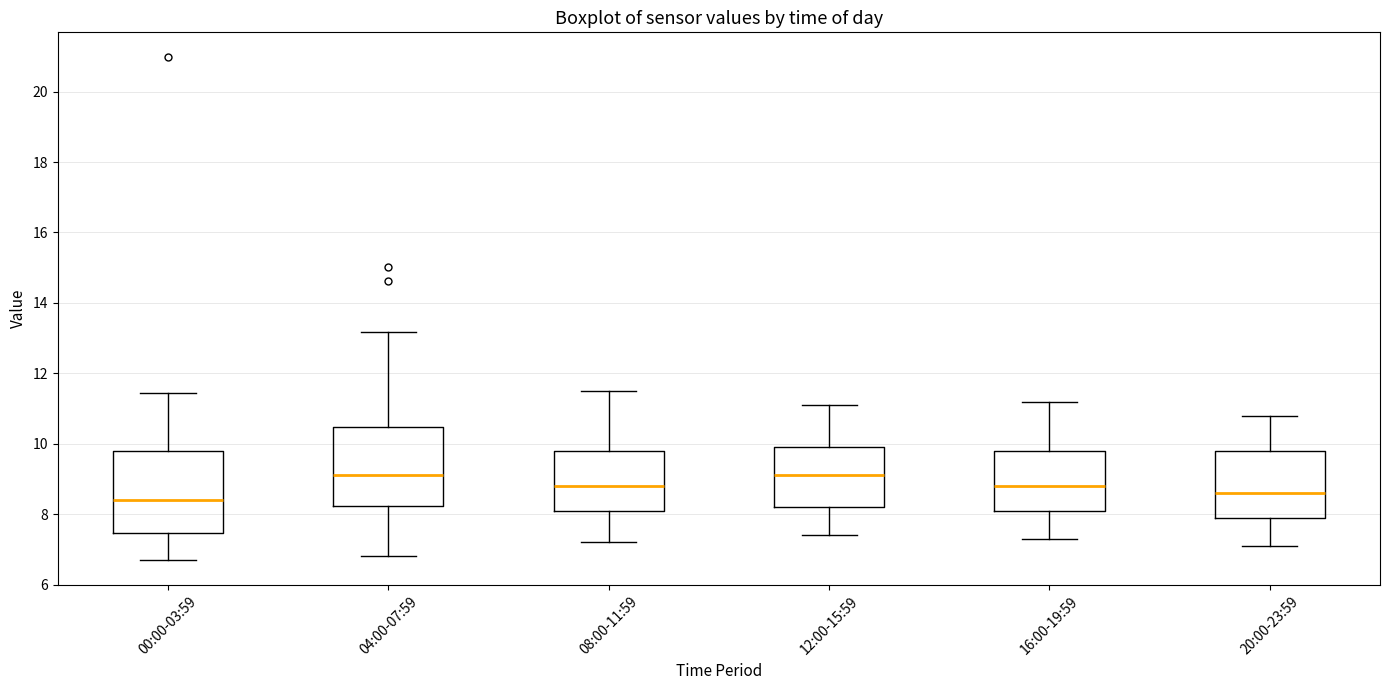

Where does the upper whisker of the box for 00:00-03:59 end on the y-axis? The values are not printed on the chart, so give them approximately, as read against the axis.

11.4